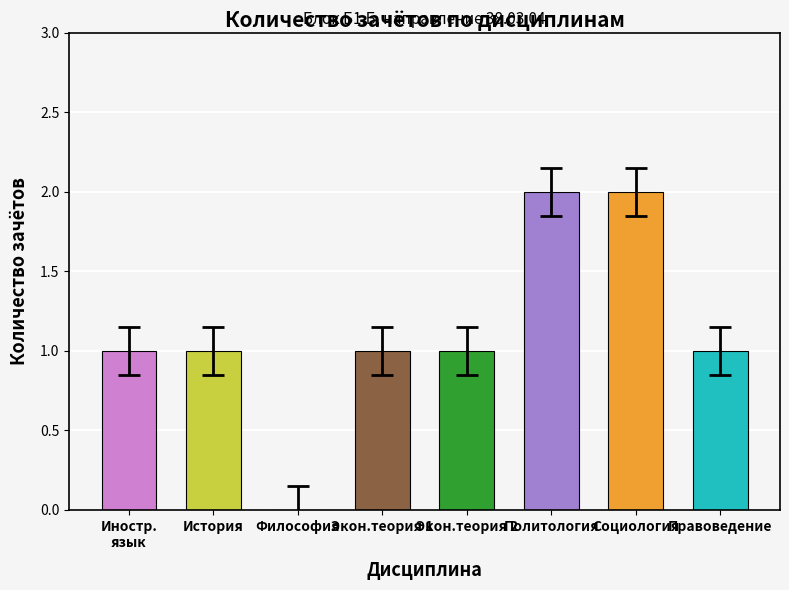

Between История and Социология, which is larger?

Социология